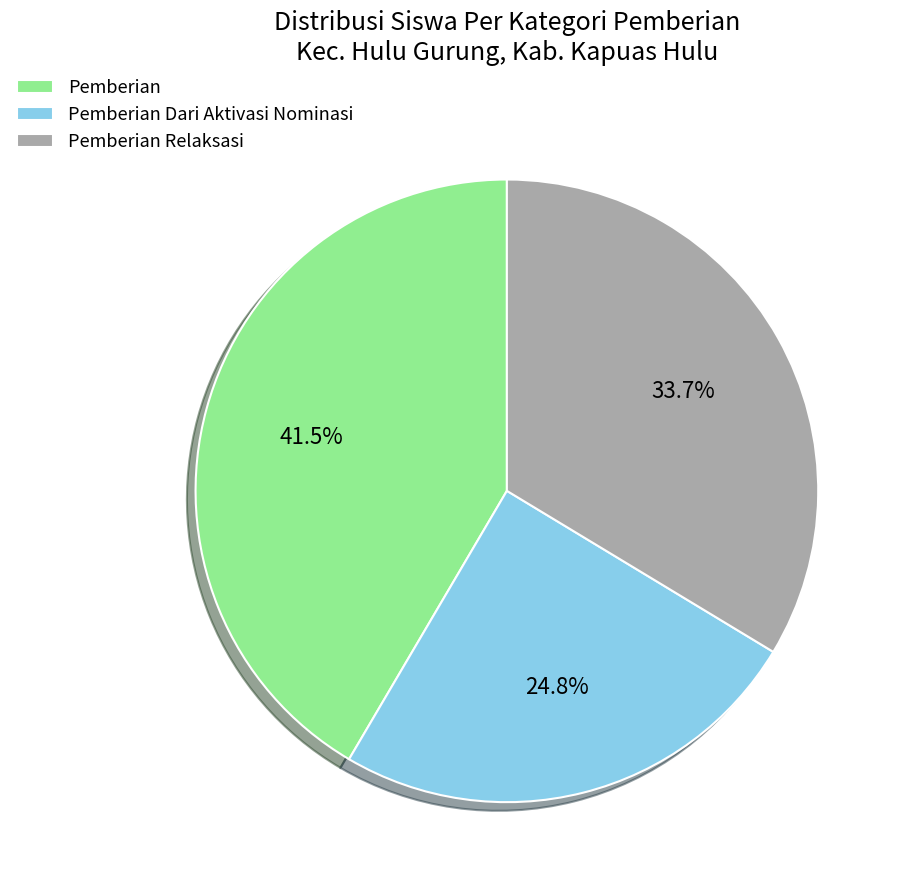

Is Pemberian Dari Aktivasi Nominasi the majority of the pie?

No